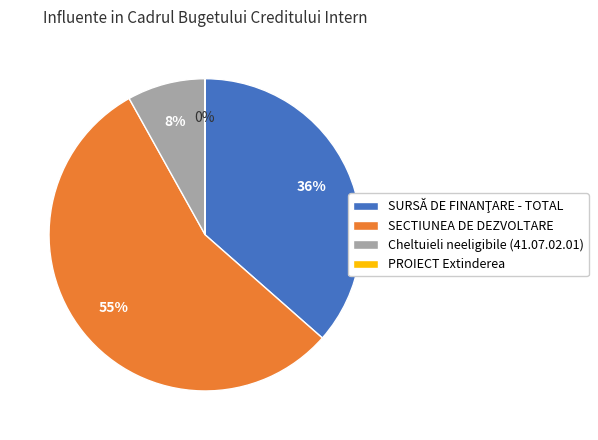

To the nearest percent, what is the average slice percentage?

25%